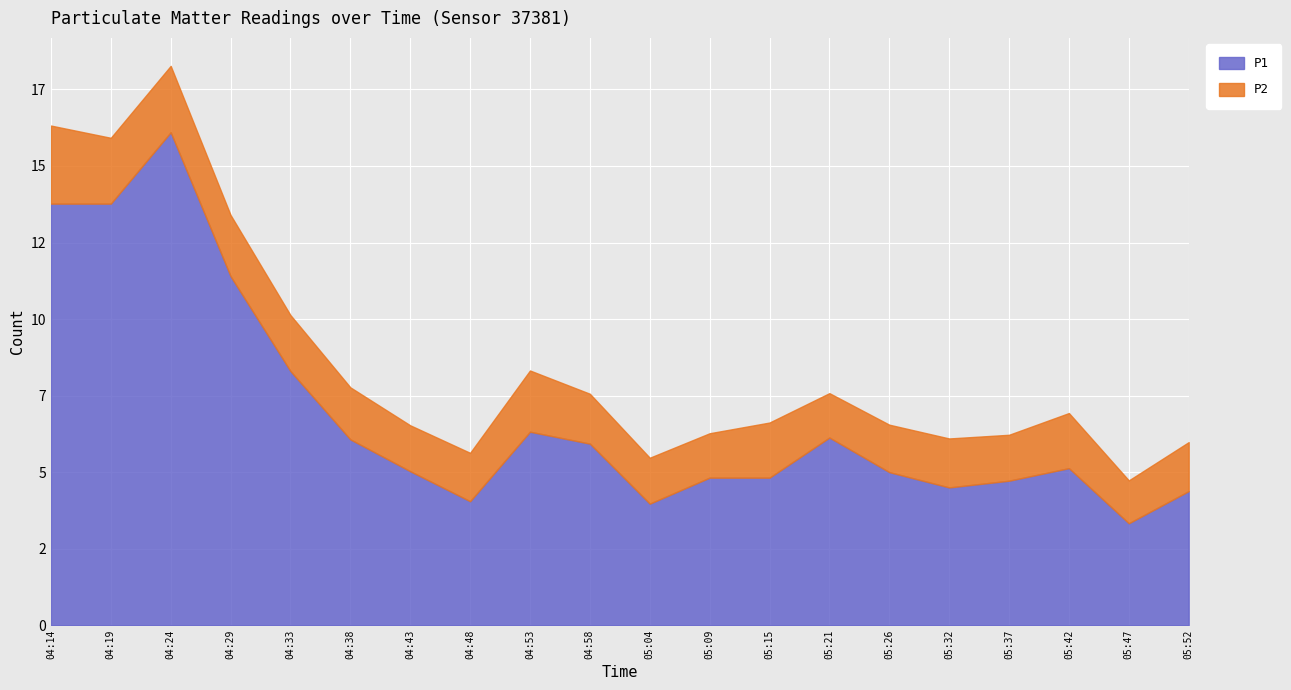

Is the value of P1 at 05:32 greater than the value of P2 at 05:04?

Yes